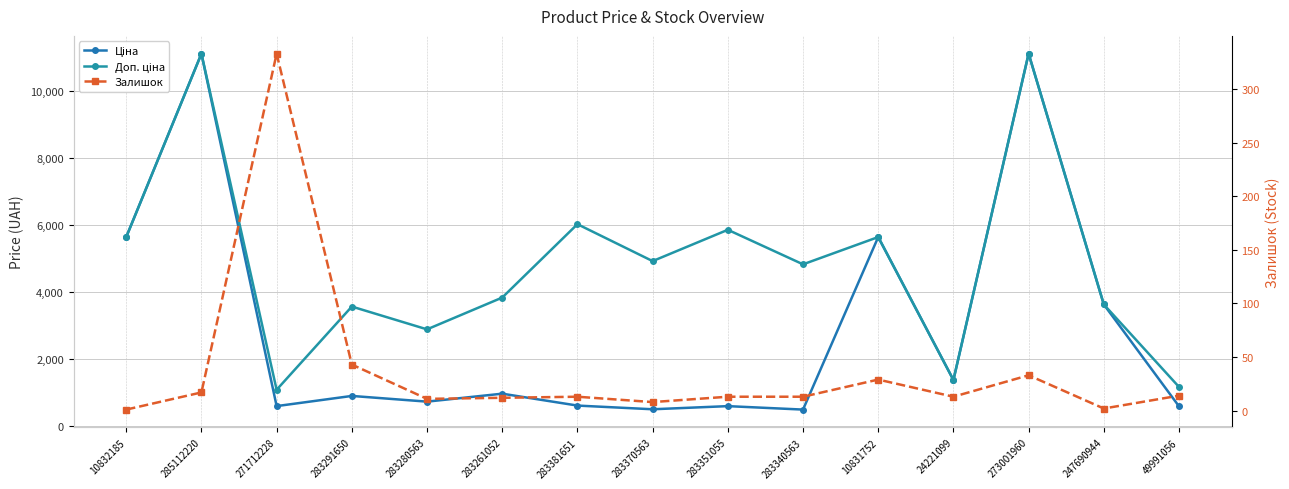

List the labels in order of Ціна value, largest first.

285112220, 273001960, 10832185, 10831752, 247690944, 24221099, 283261052, 283291650, 283280563, 283381651, 271712228, 283351055, 49991056, 283370563, 283340563